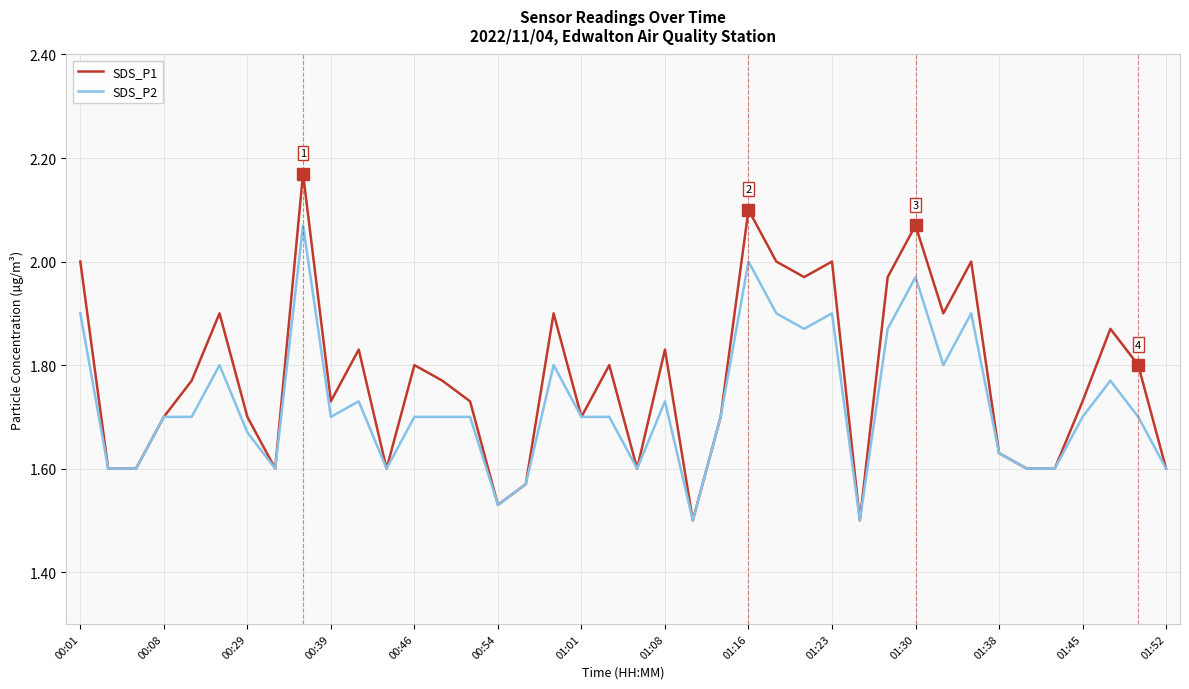

List the series in order of their overall mean, lowest first.

SDS_P2, SDS_P1